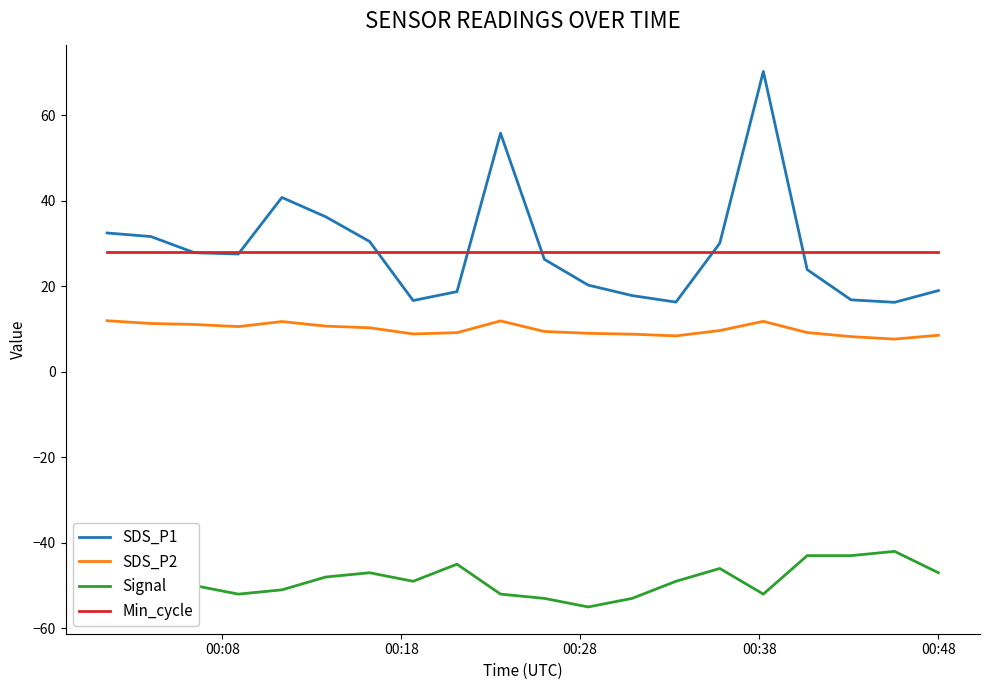

True or false: SDS_P1 and SDS_P2 intersect in this chart.

False